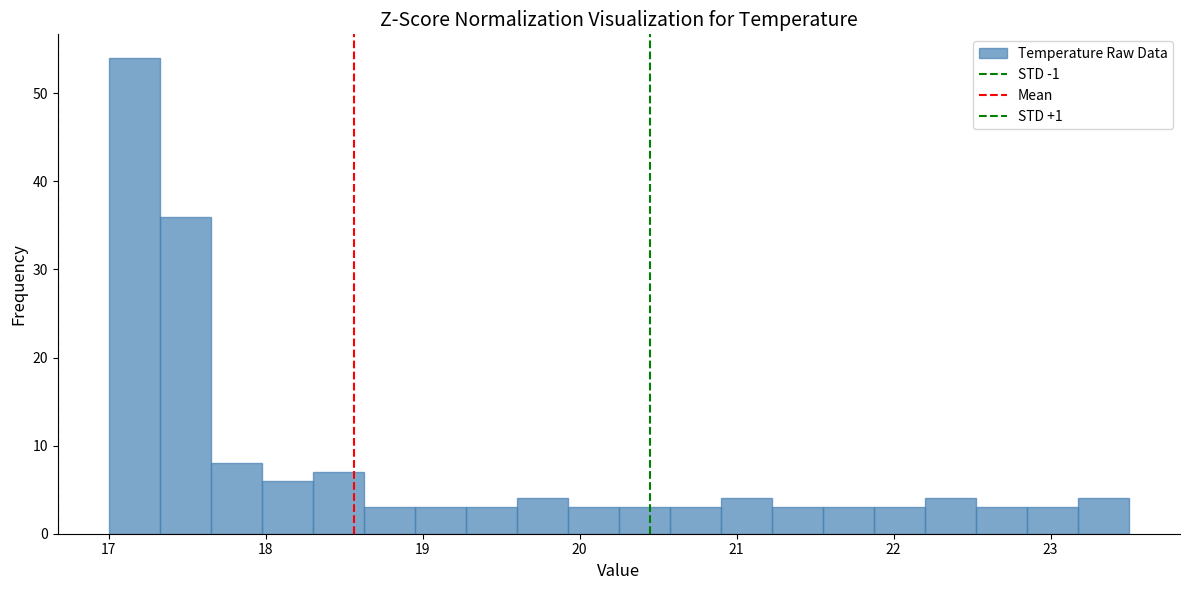

Around what value on the x-axis is the tallest bar? Give the approximate position of its centre, as read against the axis.

17.2